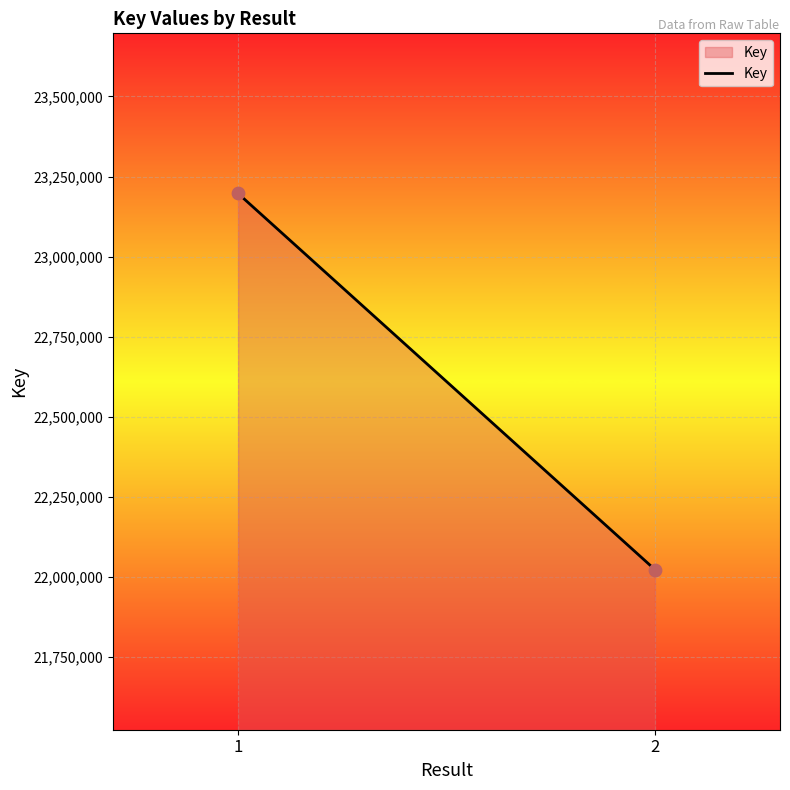

What is the average Y value?

22609998